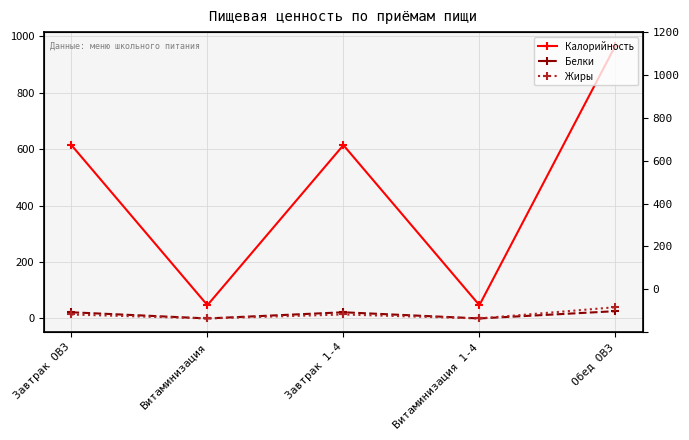

What are all the series names shown in the legend?

Калорийность, Белки, Жиры